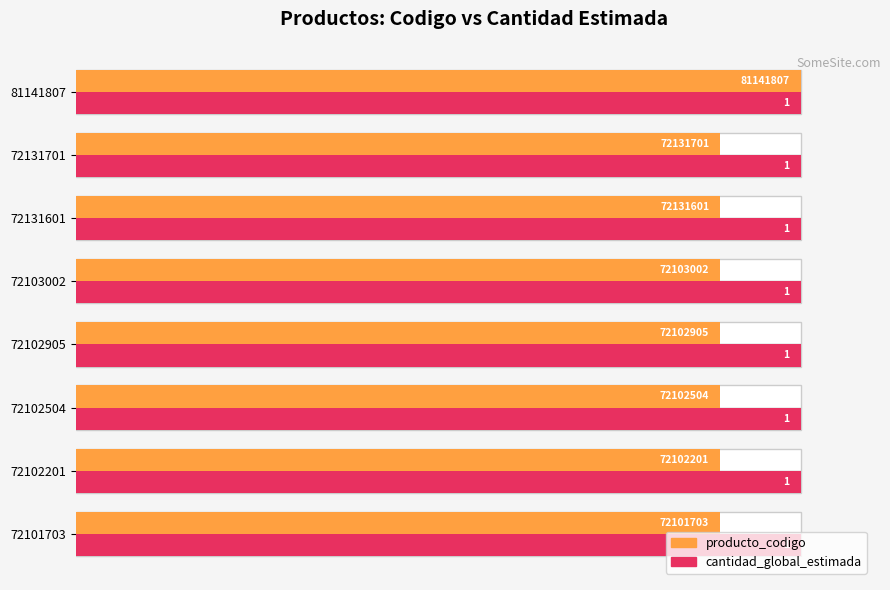

Which series has the widest spread of values?

producto_codigo